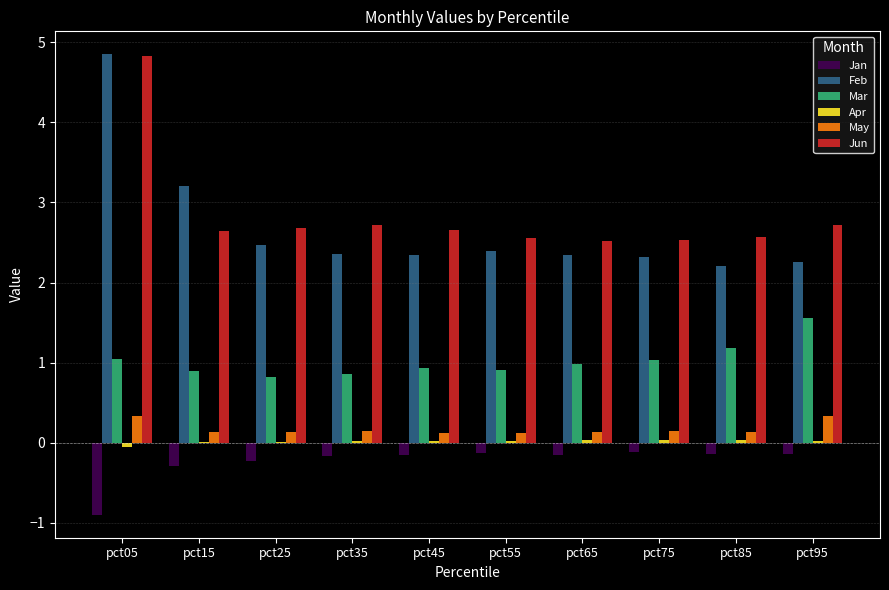

What is the sum of all Jan values?

-2.4